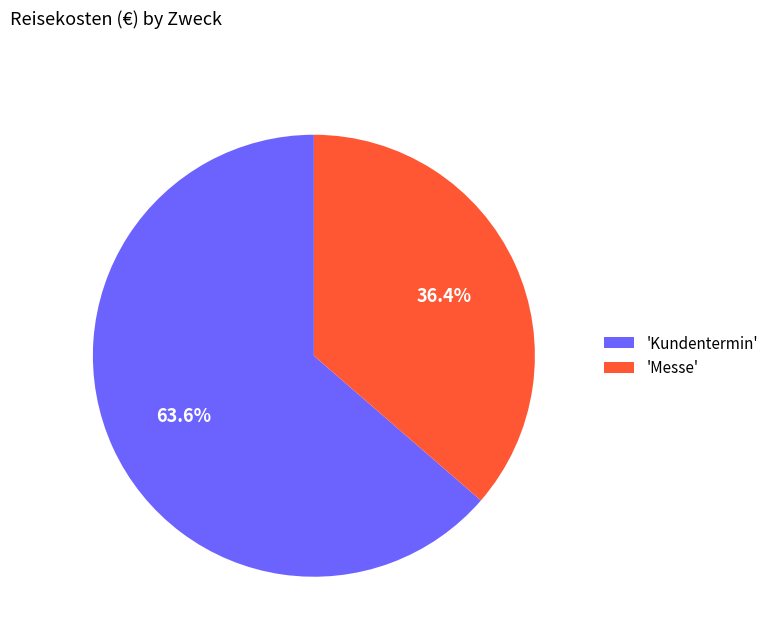

Count the number of slices in the pie.

2